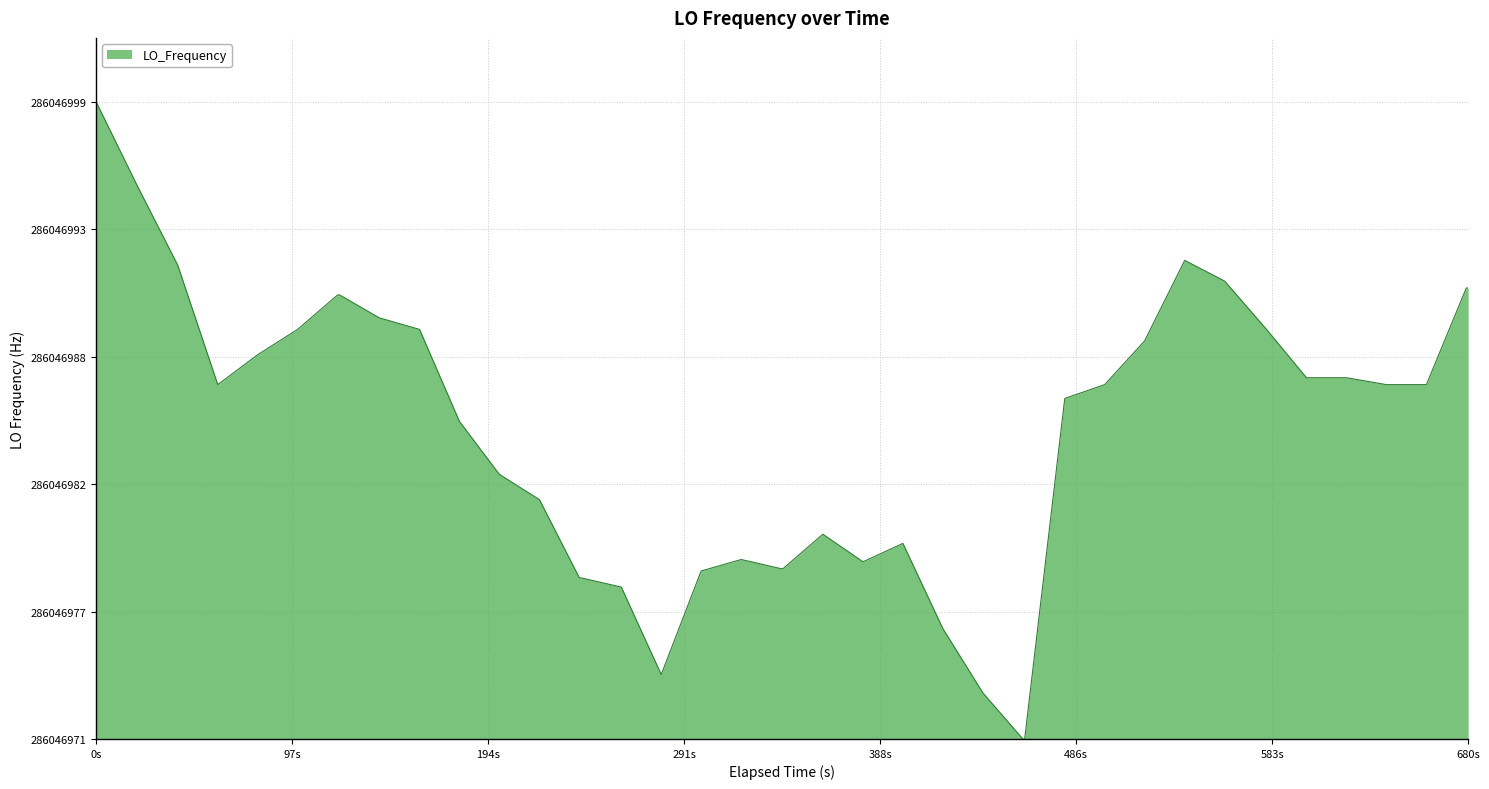

How many points are lower than both their immediate neighbors (excluding endpoints)?

3